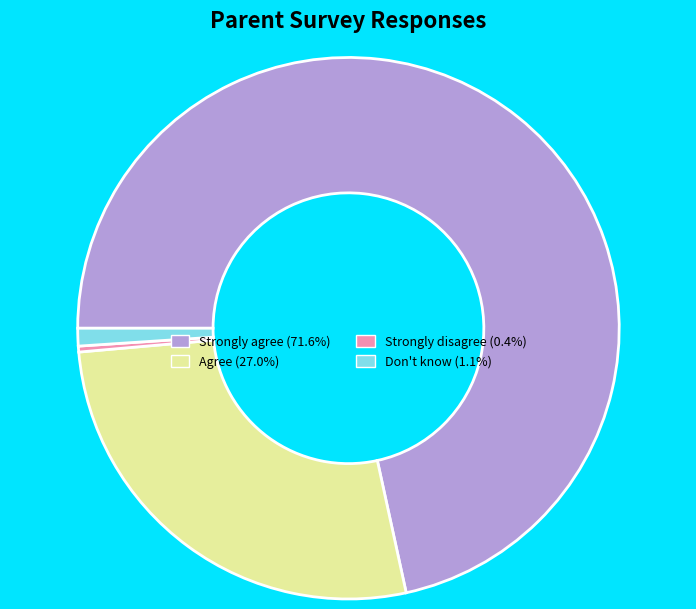

Does any single category account for the majority?

Yes